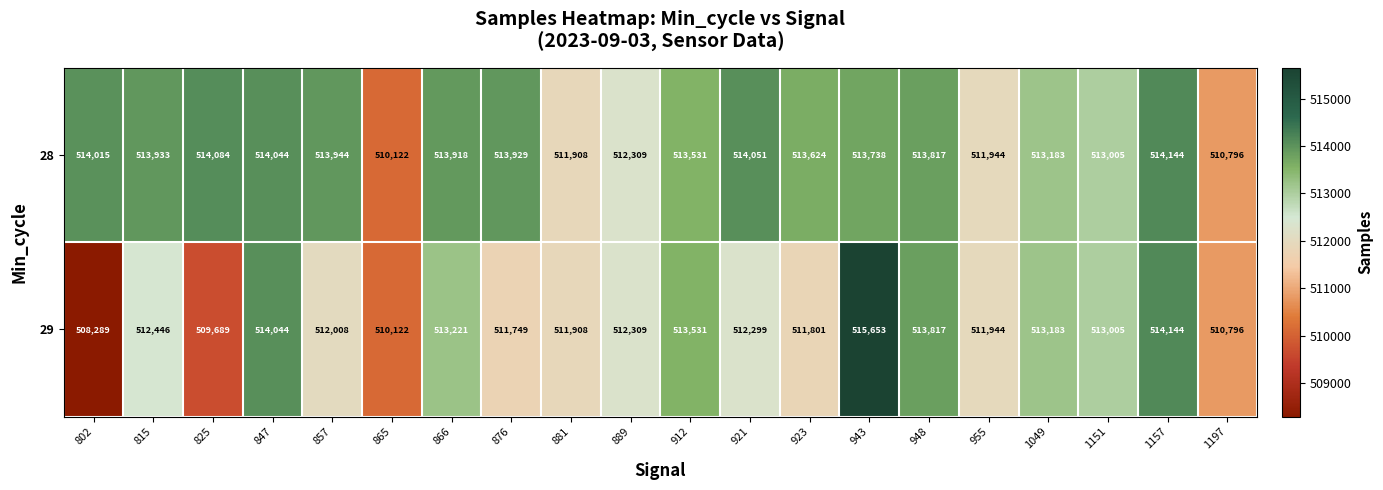

Which series has the largest total across all categories?

28